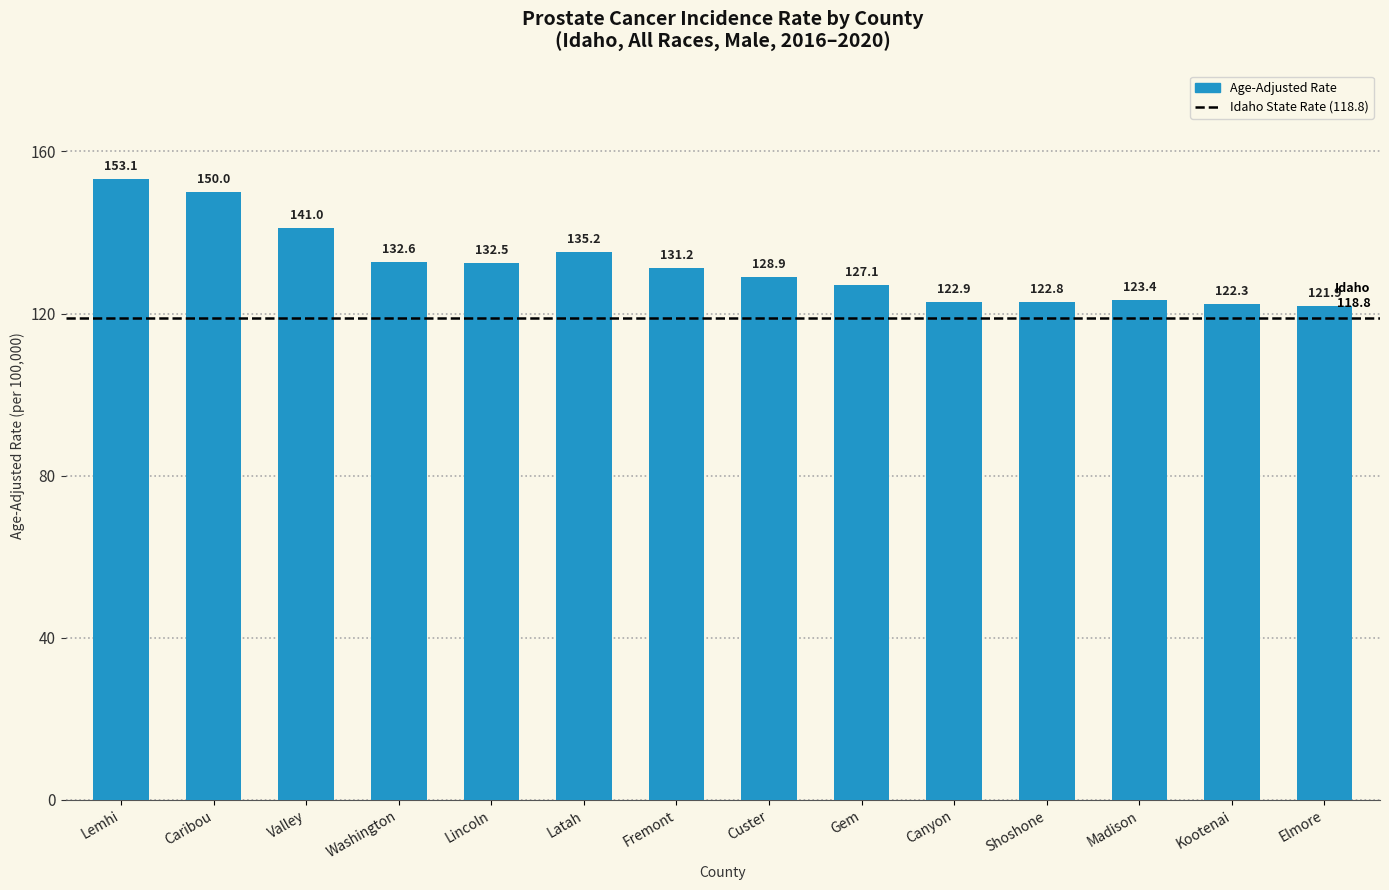

Where is the data nearest to the value 137?

Latah